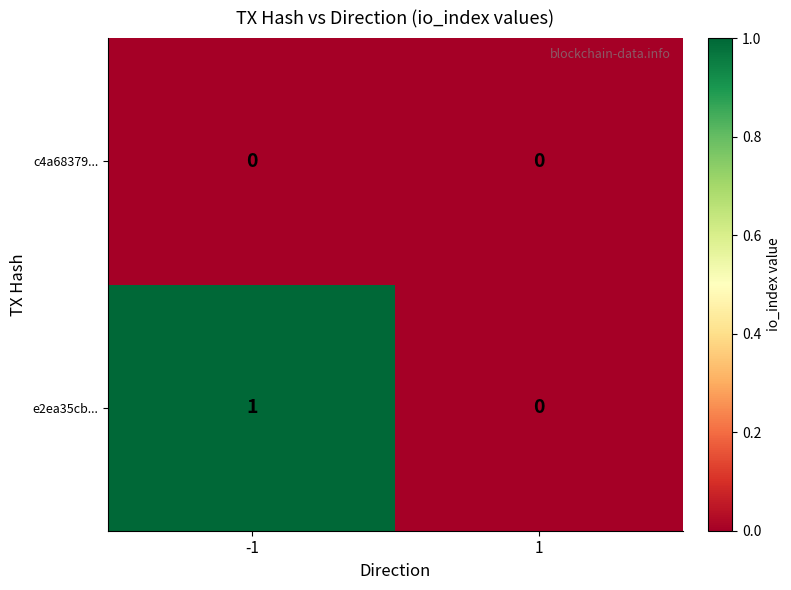

Rank the series by their average value, from highest to lowest.

e2ea35cb..., c4a68379...